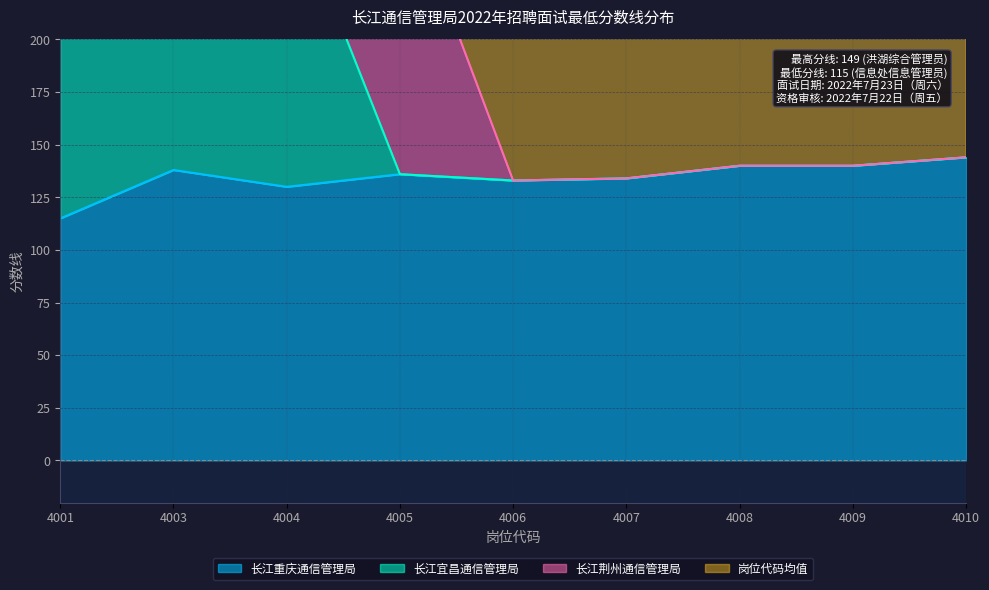

True or false: 长江重庆通信管理局 has a value of 130 at 4004.

True